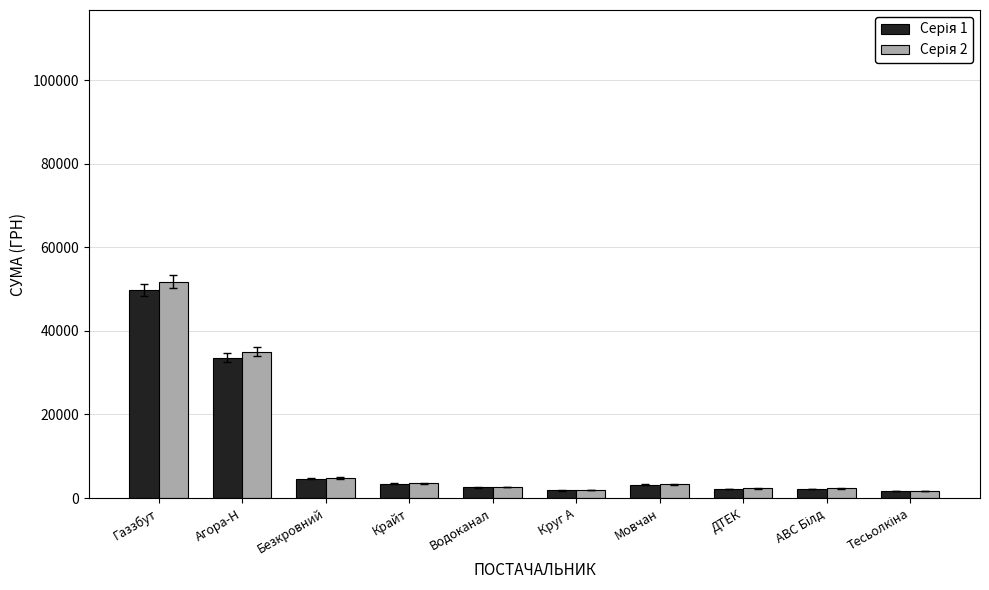

At which category is the sum across all series the highest?

Газзбут